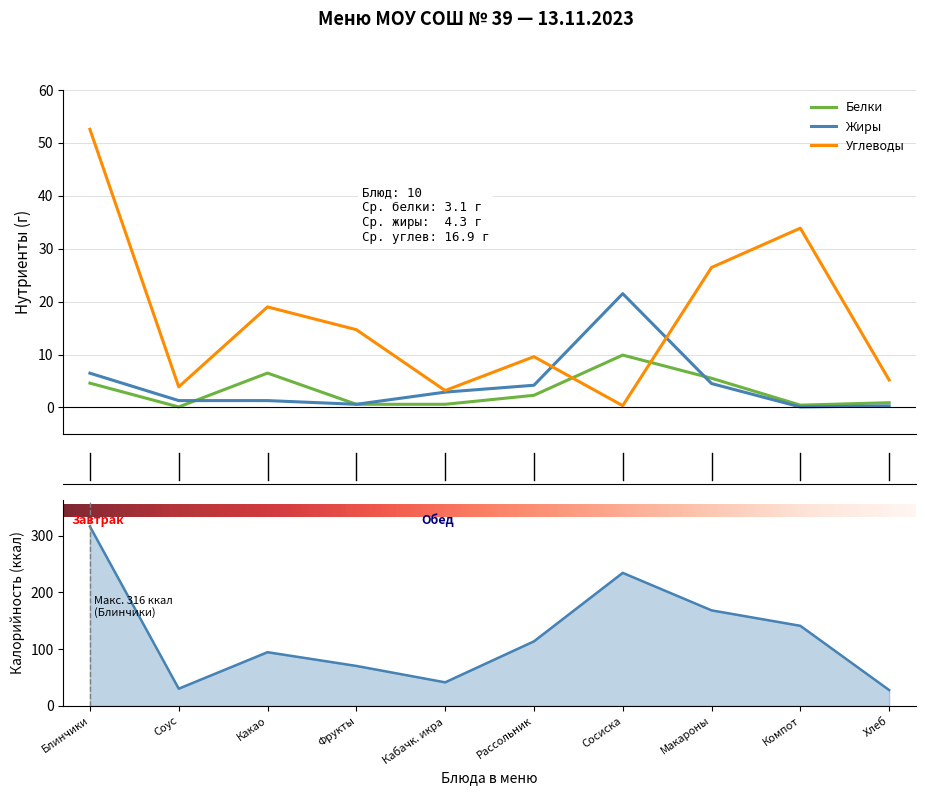

What is the approximate value of Углеводы at Соус?

3.9